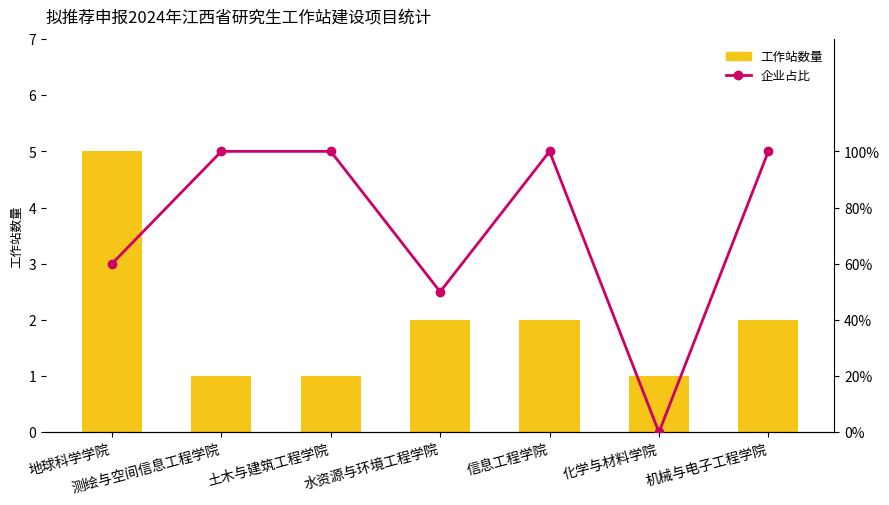

Between 信息工程学院 and 化学与材料学院, which series saw the biggest shift?

工作站数量